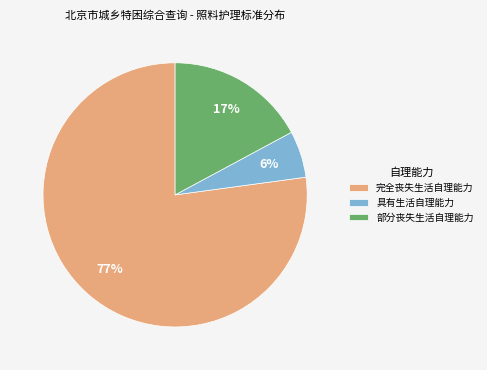

What is the smallest slice in the pie chart?

具有生活自理能力